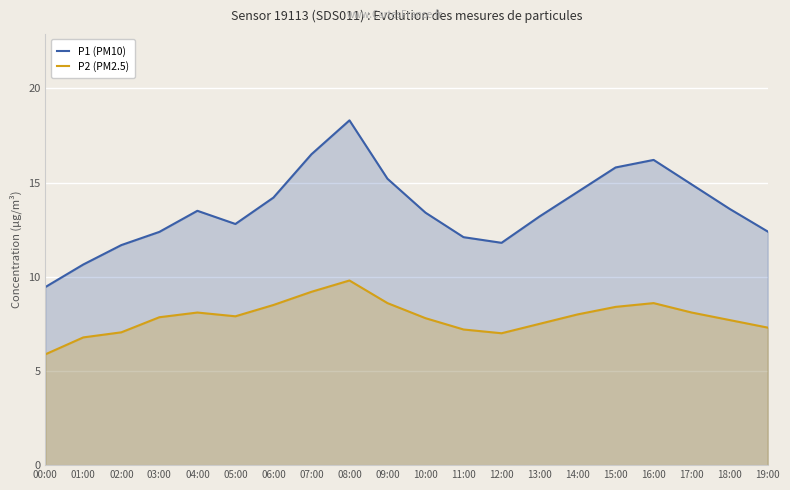

How many distinct data groups are displayed?

2